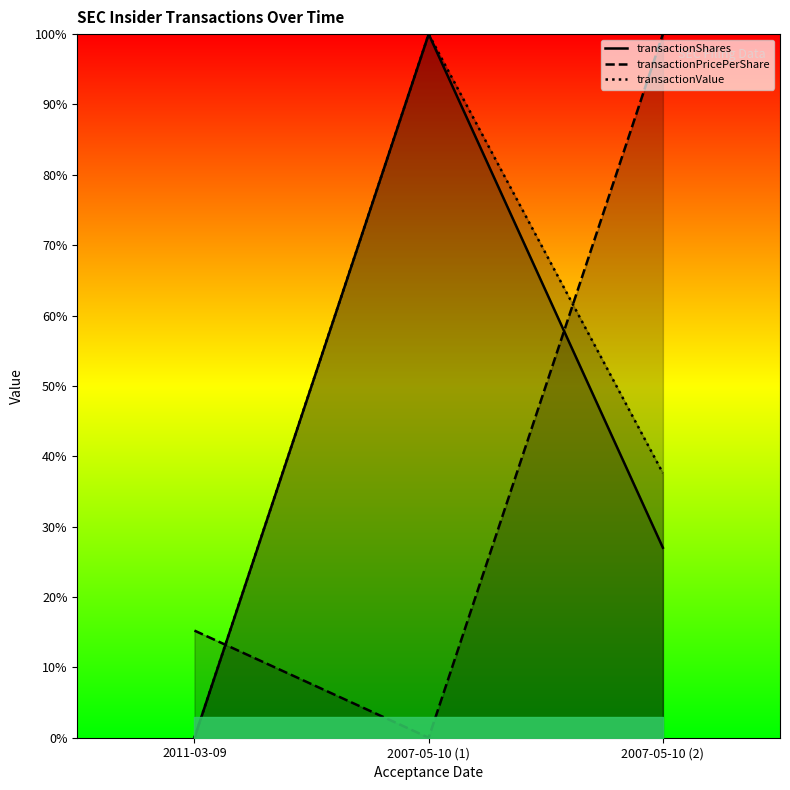

Is it true that transactionShares equals 38.0 at 2007-05-10 (2)?

False